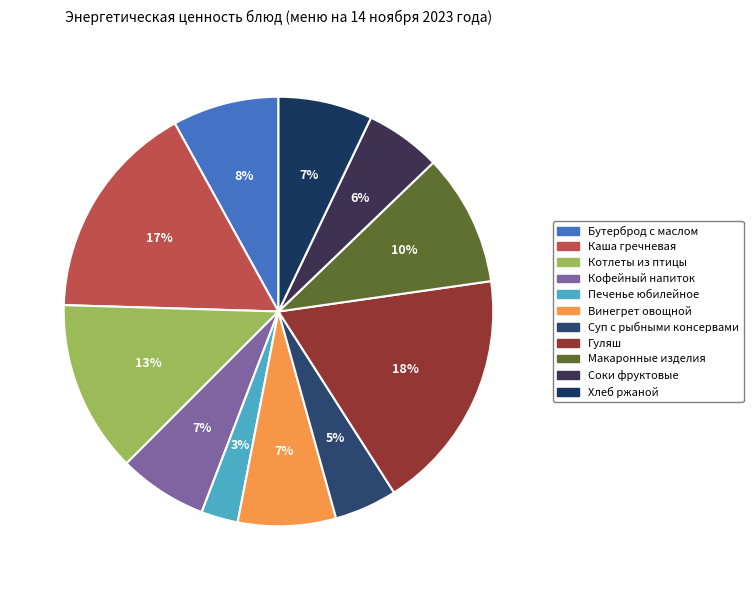

Combined, what portion of the pie is Котлеты из птицы and Винегрет овощной?

20.3%